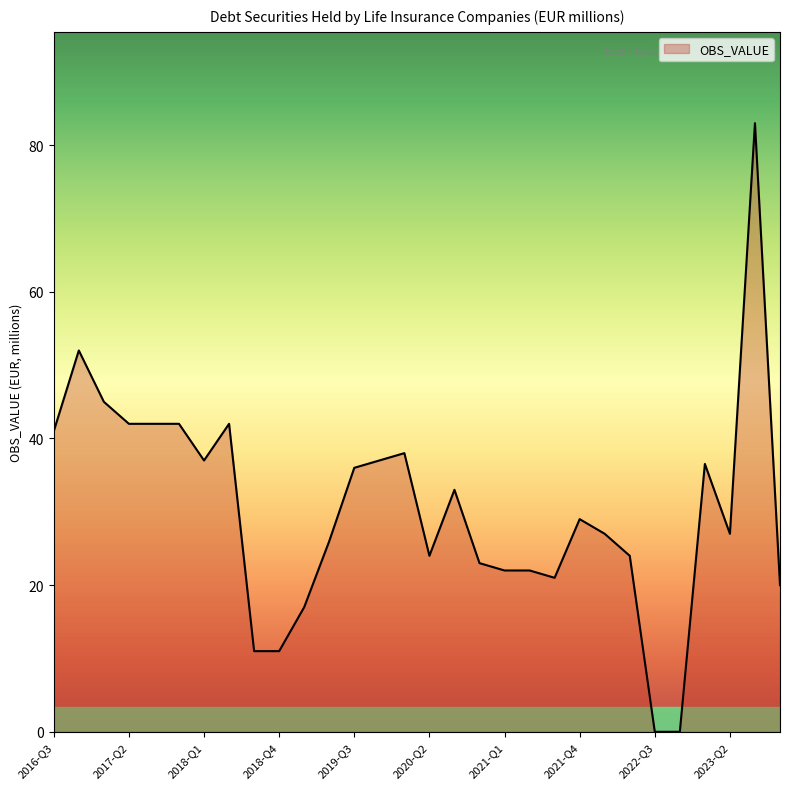

What is the difference between the maximum and minimum values?

83.0